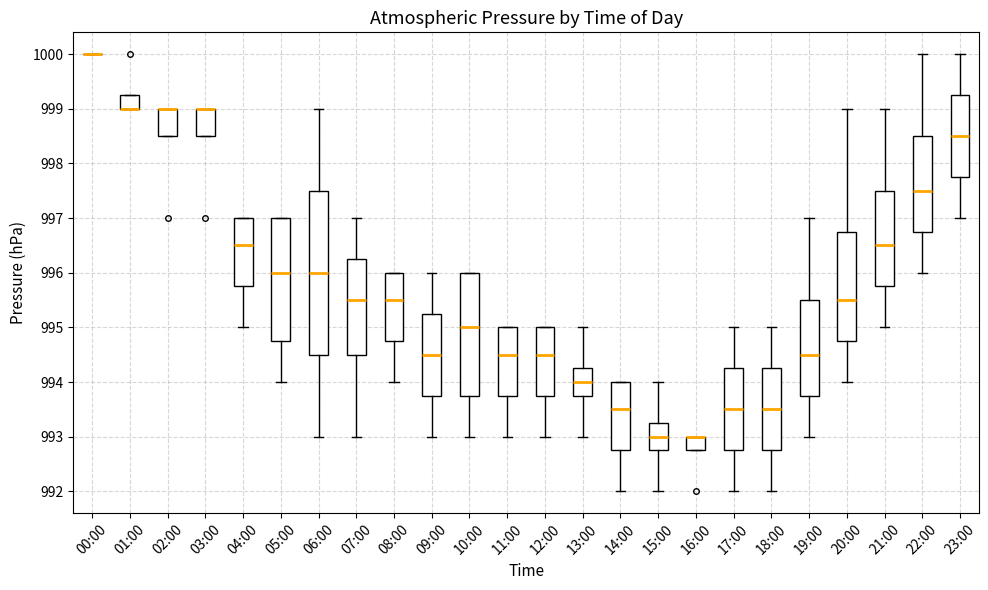

Comparing the boxes themselves (not the whiskers), which one is the tallest?

06:00